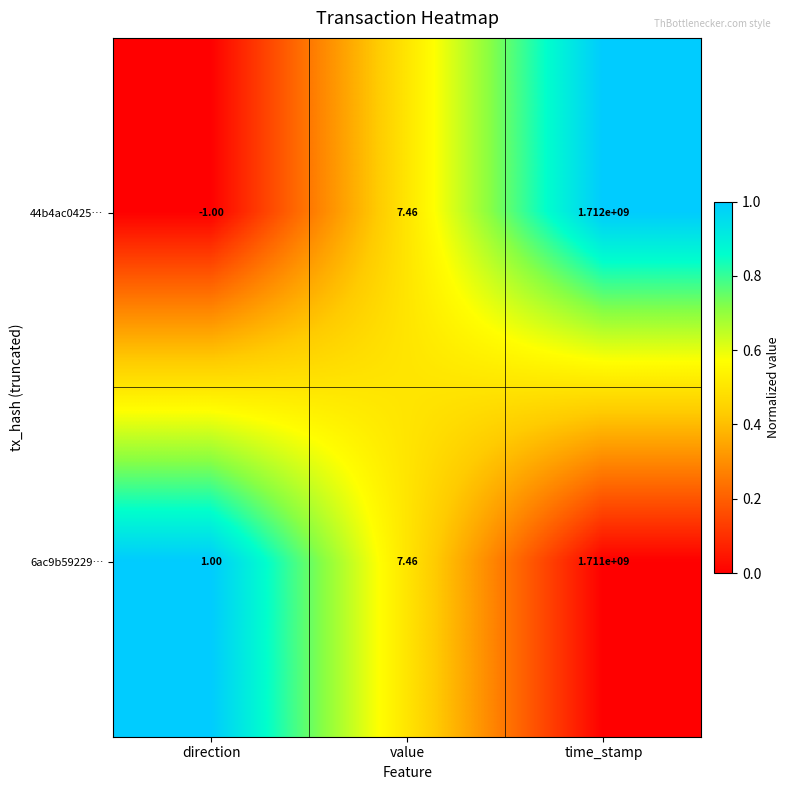

Where does the 6ac9b59229… series first go above 7?

value